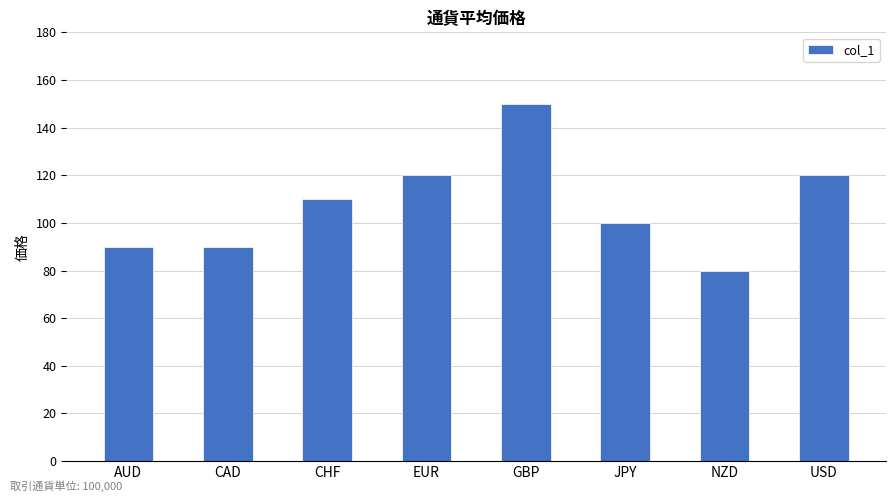

Reading right to left, list all the values displayed in this chart.

120	80	100	150	120	110	90	90